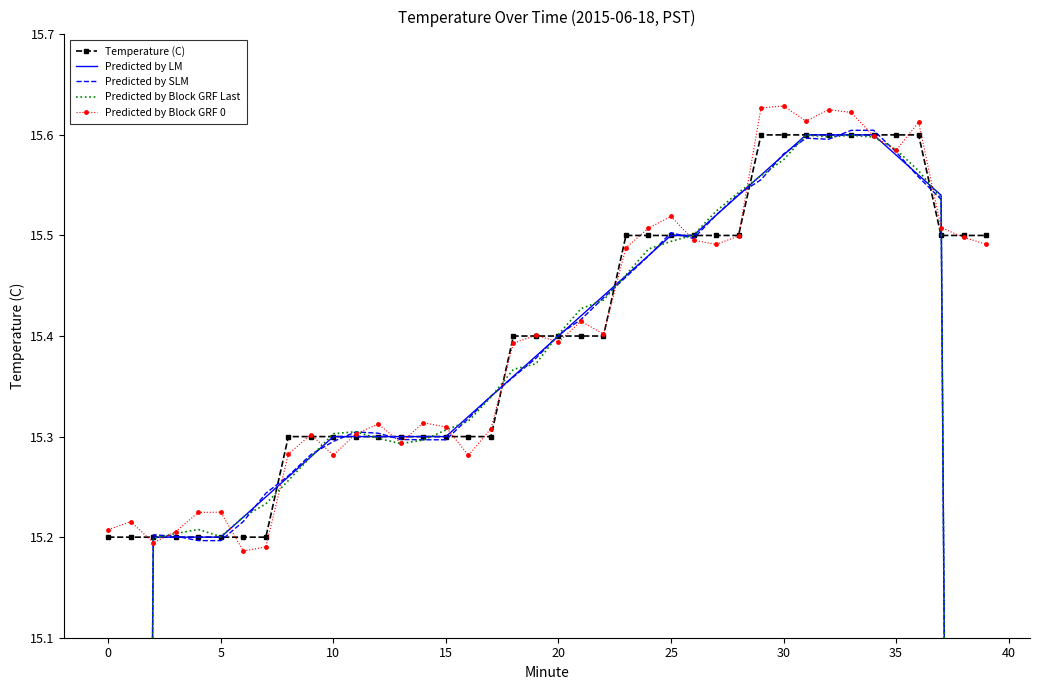

True or false: Temperature (C) and Predicted by LM cross at least once.

True